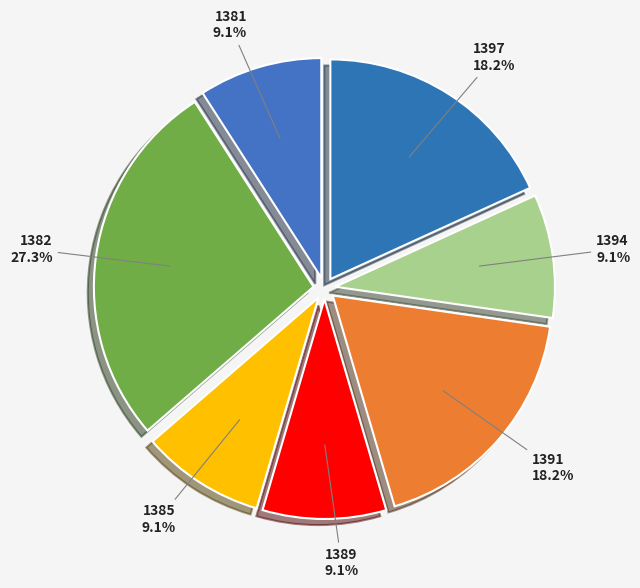

To the nearest percent, what percentage of the pie is 1389?

9%